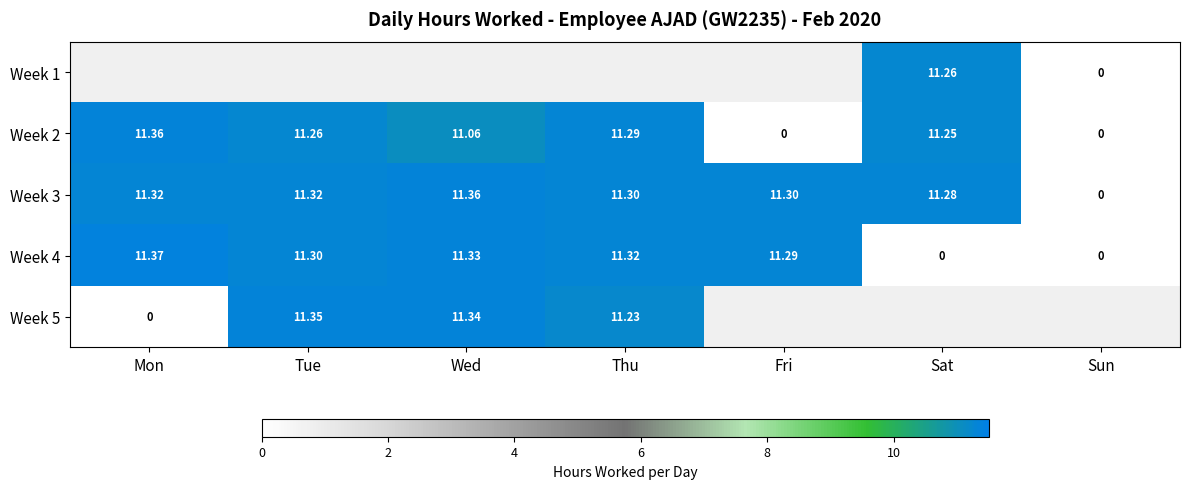

Which category has the highest value in the Week 4 series?

Mon